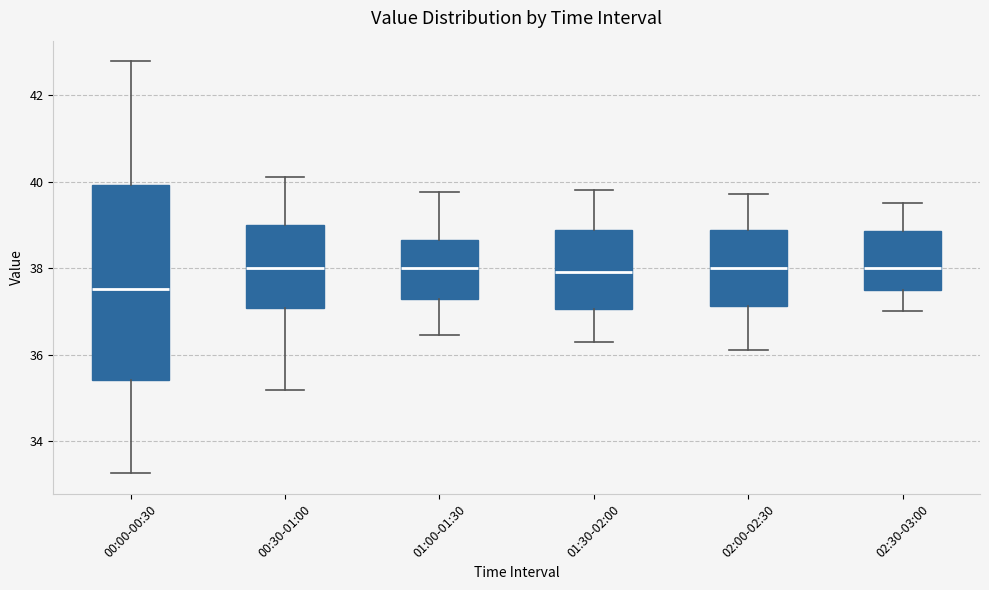

Which box is the tallest, from its lower edge to its upper edge?

00:00-00:30